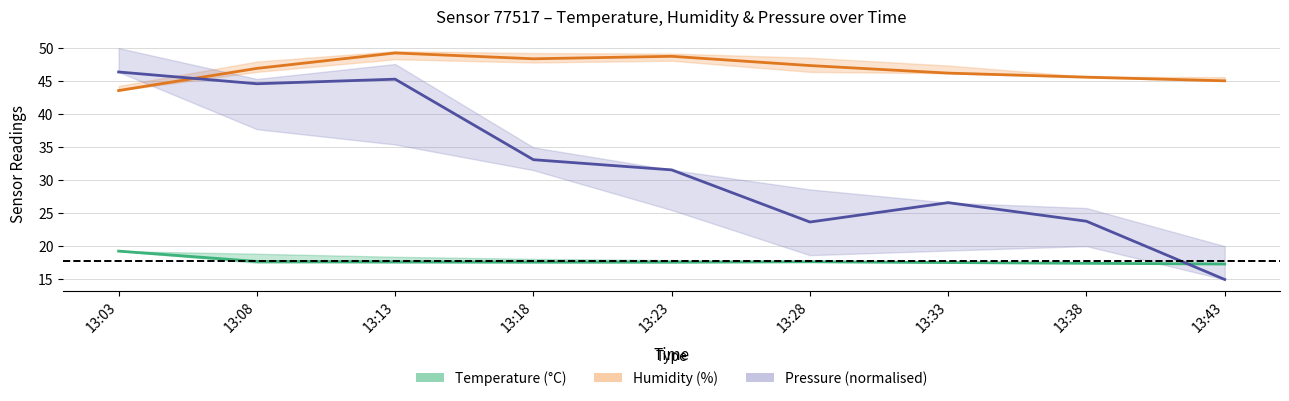

Does the chart display data point markers on the line(s)?

No